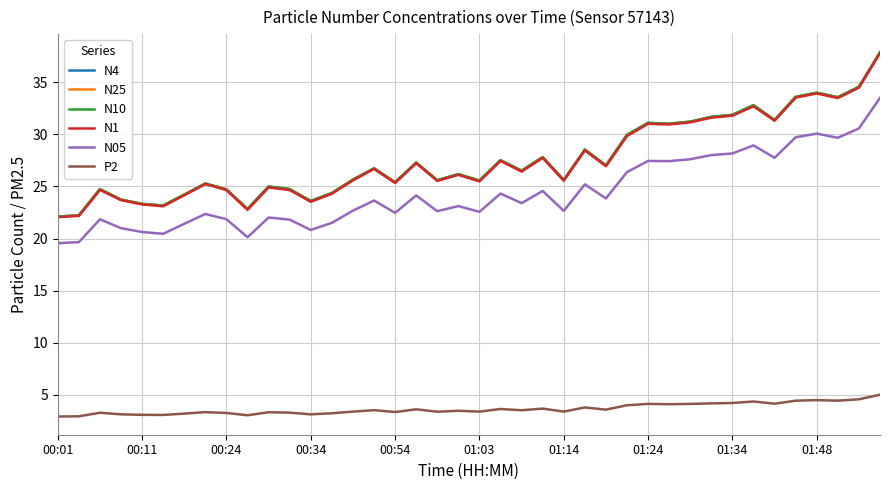

What is the minimum value shown in the chart?

2.9